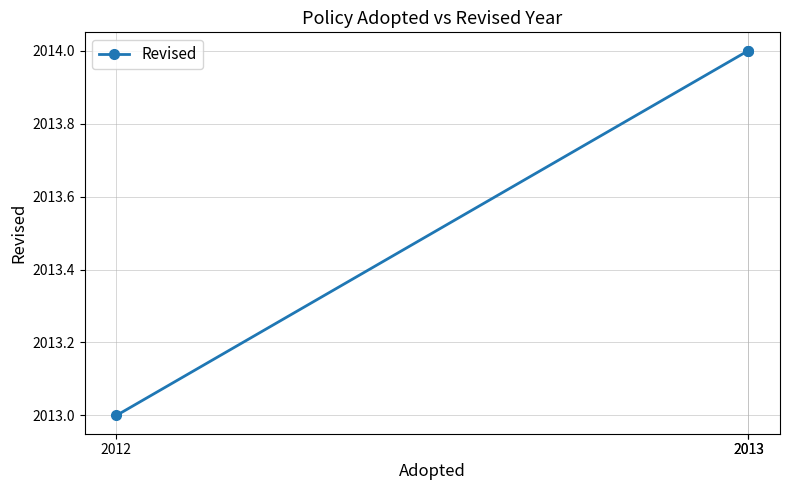

At which label is the value closest to 2013?

2012